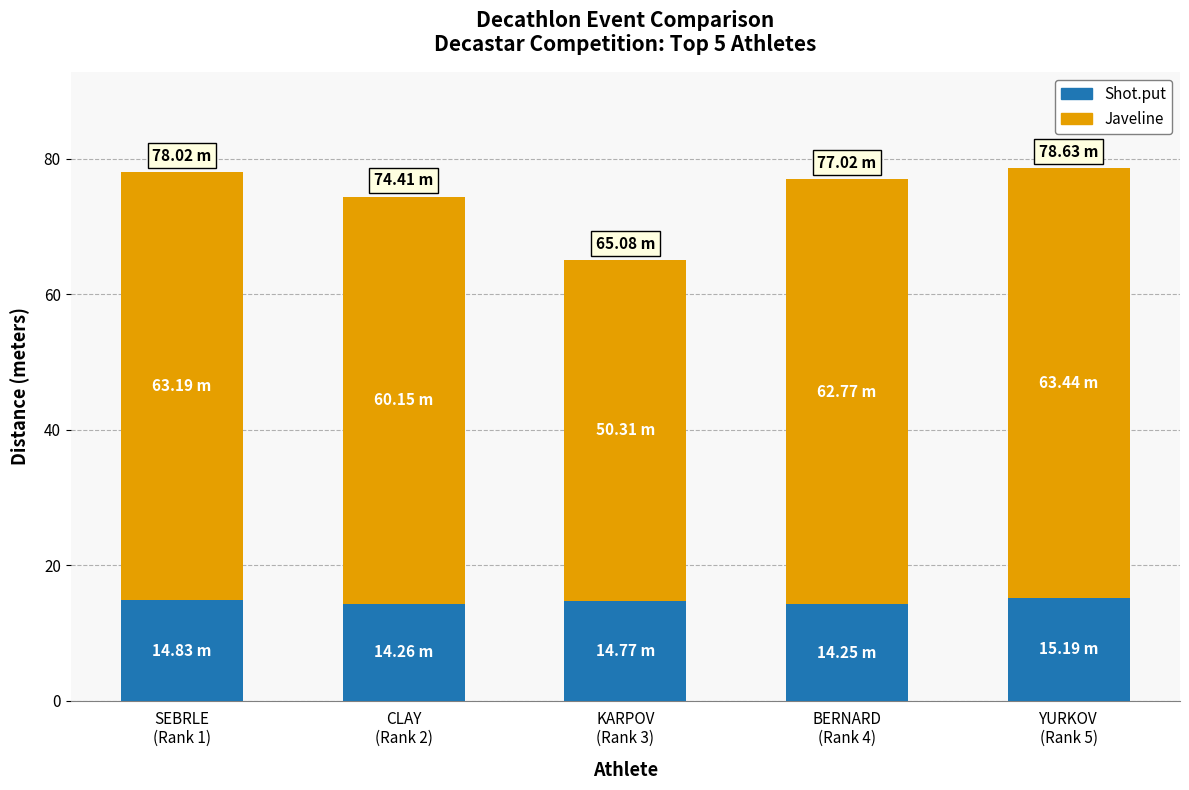

What is the sum of all Shot.put values?

73.3